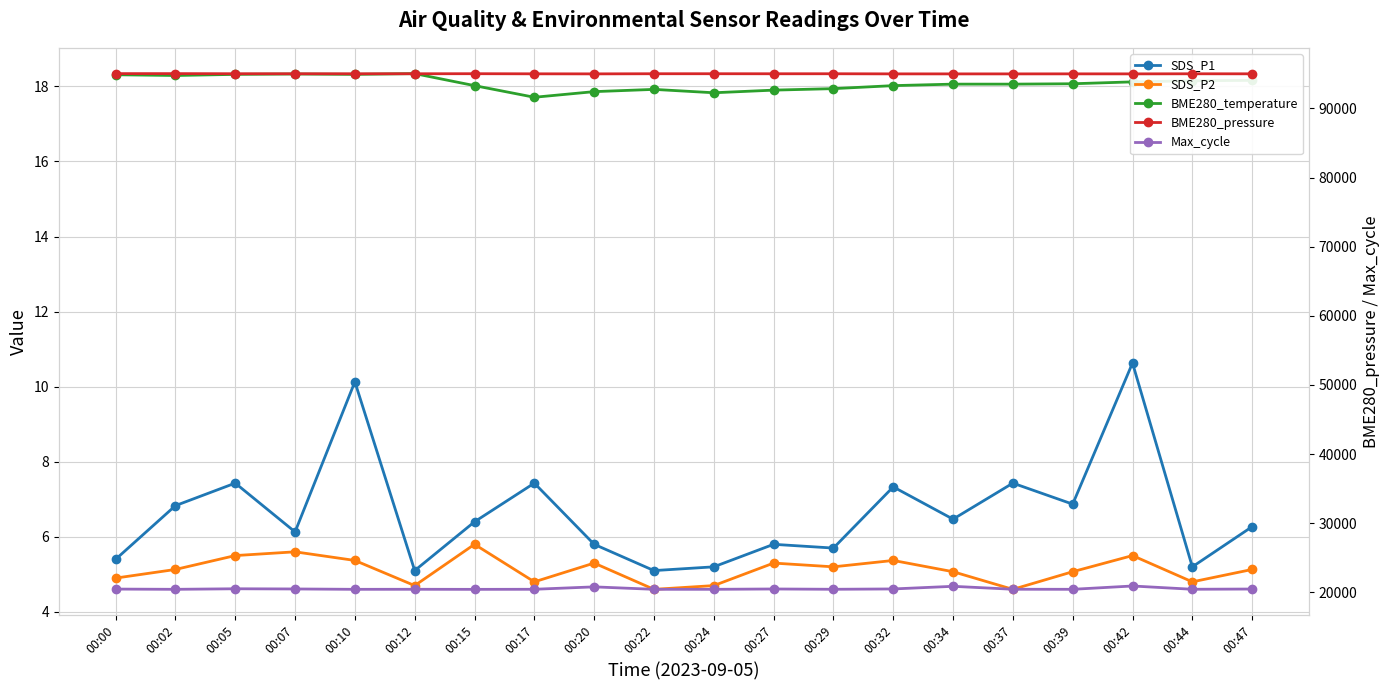

Reading left to right, what are all the values shown in this chart?

SDS_P1: 5.4	6.8	7.4	6.1	10.1	5.1	6.4	7.4	5.8	5.1	5.2	5.8	5.7	7.3	6.5	7.4	6.9	10.6	5.2	6.3
SDS_P2: 4.9	5.1	5.5	5.6	5.4	4.7	5.8	4.8	5.3	4.6	4.7	5.3	5.2	5.4	5.1	4.6	5.1	5.5	4.8	5.1
BME280_temperature: 18.3	18.3	18.3	18.3	18.3	18.3	18.0	17.7	17.9	17.9	17.8	17.9	17.9	18.0	18.1	18.1	18.1	18.1	18.1	18.2
BME280_pressure: 95033.2	95032.5	95018.0	95011.7	95013.6	95013.4	95020.5	95004.5	94996.7	95015.4	95016.4	95012.1	95013.4	94996.6	94994.4	94994.4	94999.6	94996.4	95009.3	95003.8
Max_cycle: 20477.0	20443.0	20522.0	20494.0	20442.0	20449.0	20438.0	20449.0	20798.0	20444.0	20444.0	20492.0	20449.0	20497.0	20878.0	20453.0	20445.0	20924.0	20451.0	20485.0